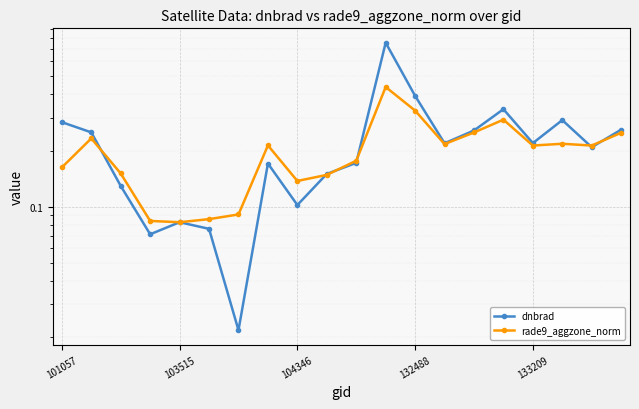

True or false: rade9_aggzone_norm has a value of 0.0 at 103515.

False